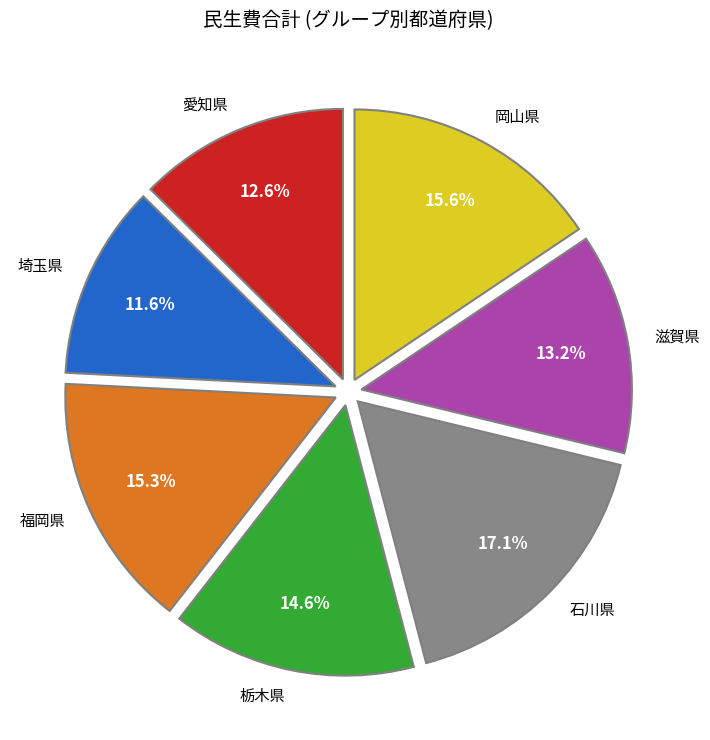

What is the ratio of the value at 愛知県 to the value at 岡山県?

0.8